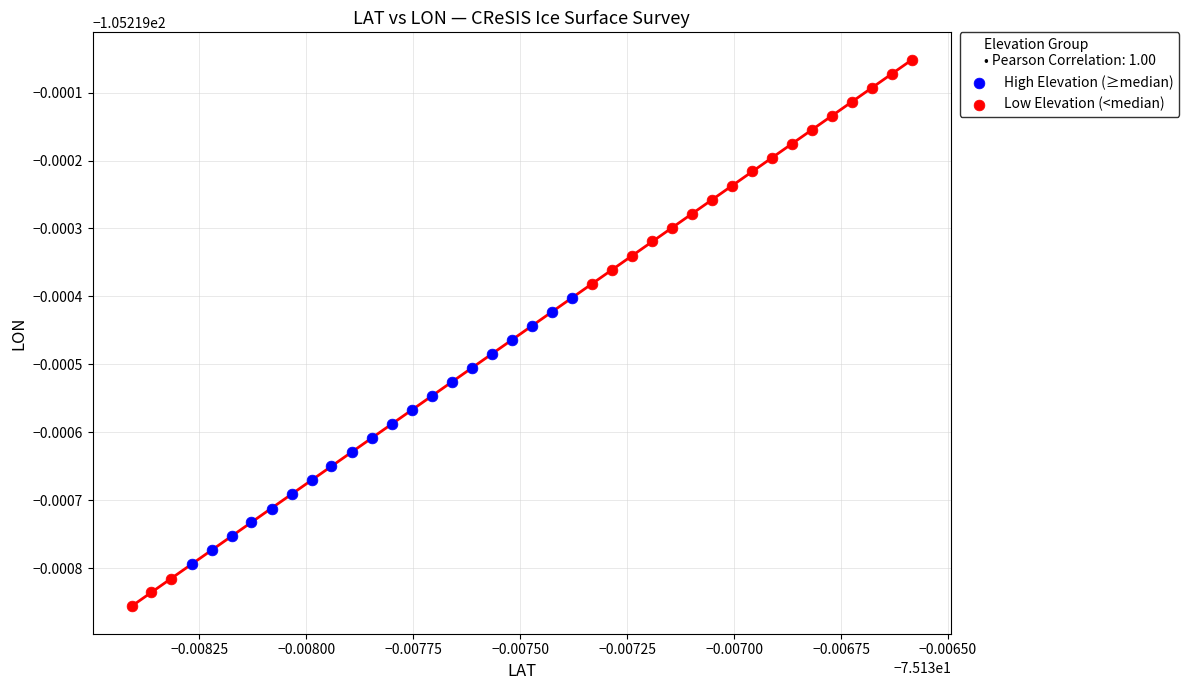

Which series has the largest Y range (max minus min)?

Low Elevation (<median)